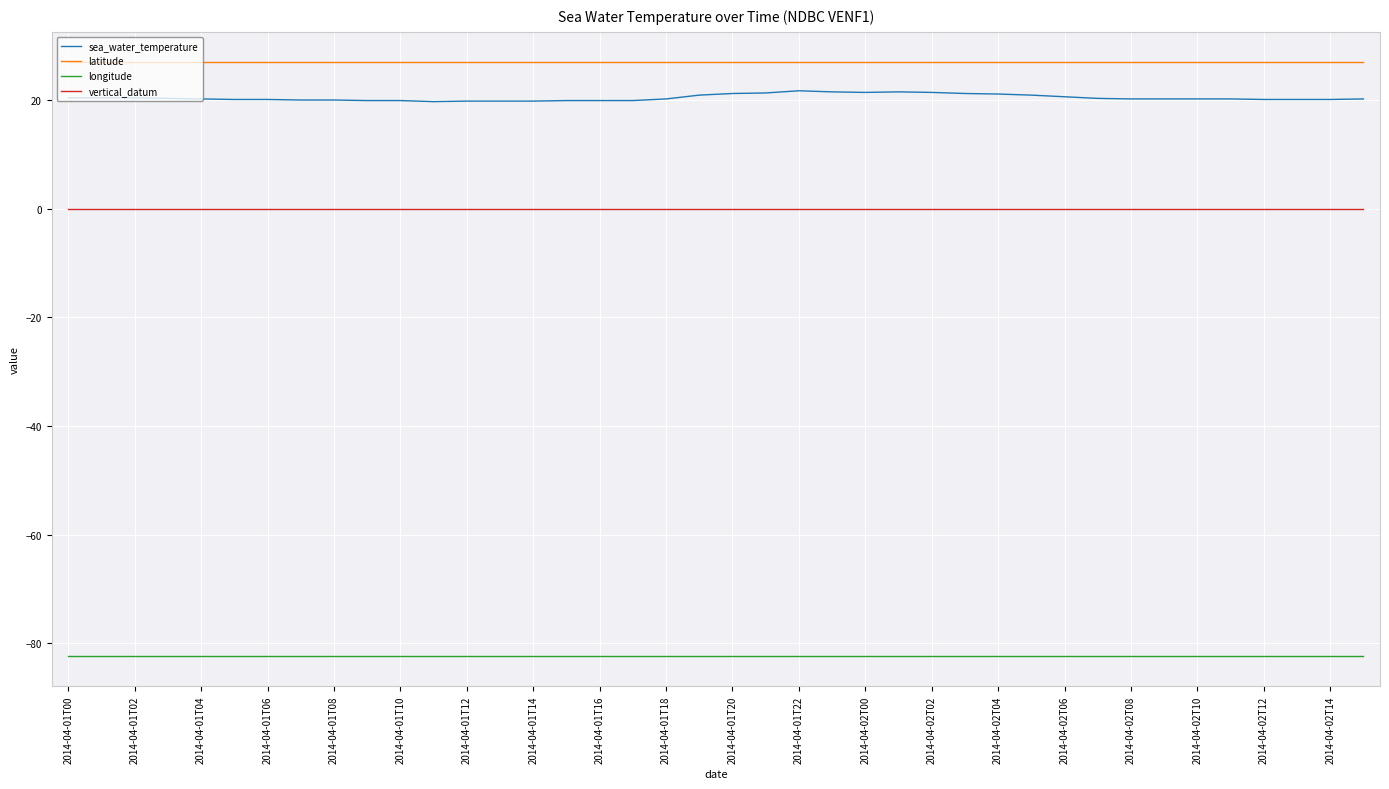

List the series in order of their peak value, highest first.

latitude, sea_water_temperature, vertical_datum, longitude